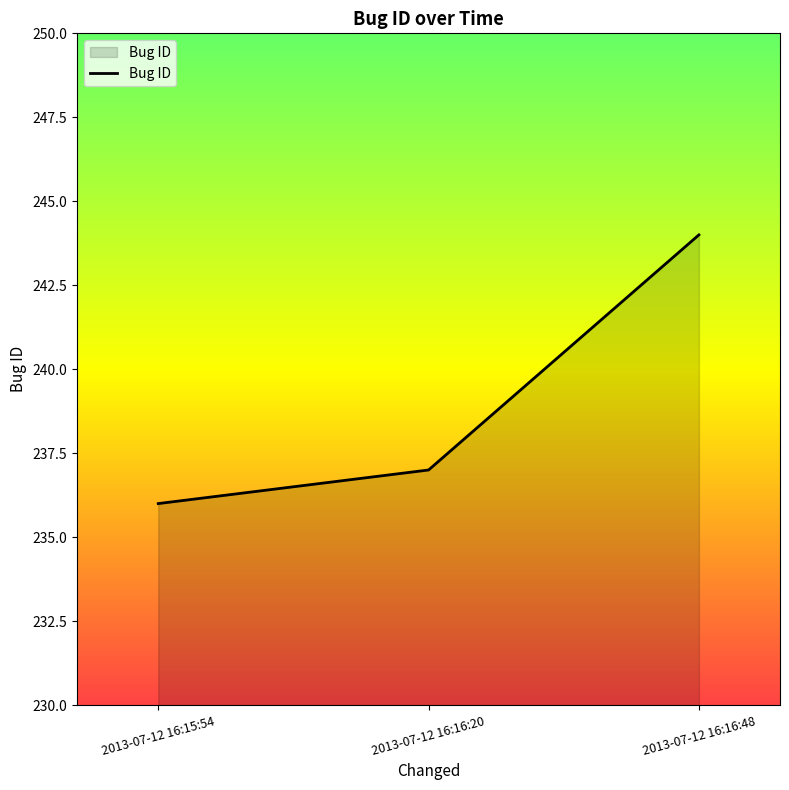

Rank the categories by value from highest to lowest.

2013-07-12 16:16:48, 2013-07-12 16:16:20, 2013-07-12 16:15:54